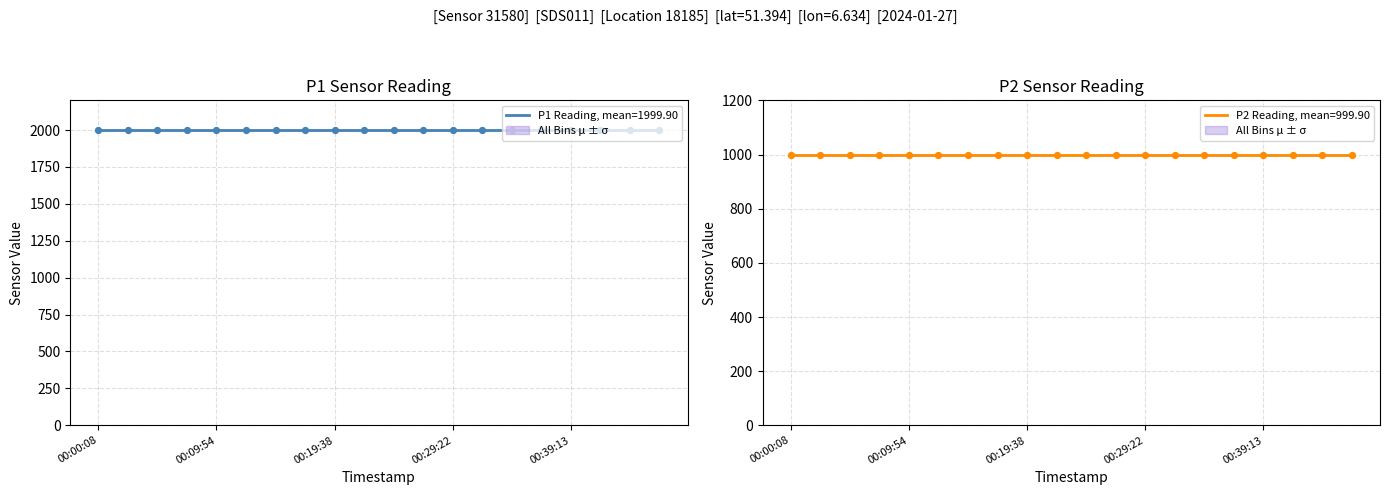

Is the value of P2 at 00:22:04 greater than the value of P1 at 00:00:08?

No